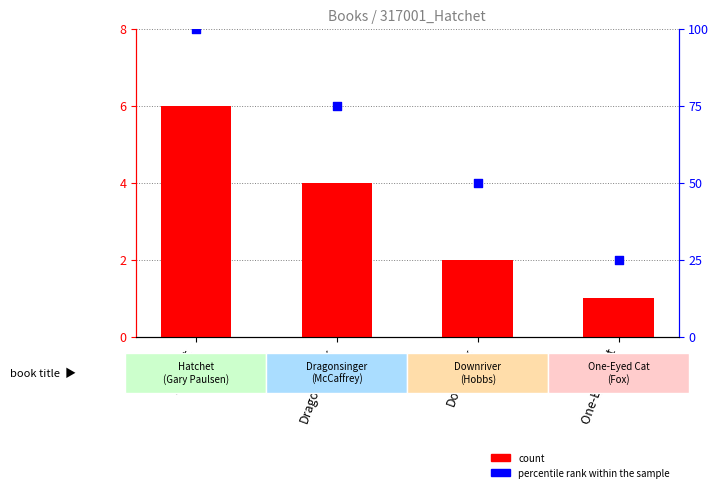

What are all the series names shown in the legend?

count, percentile rank within the sample